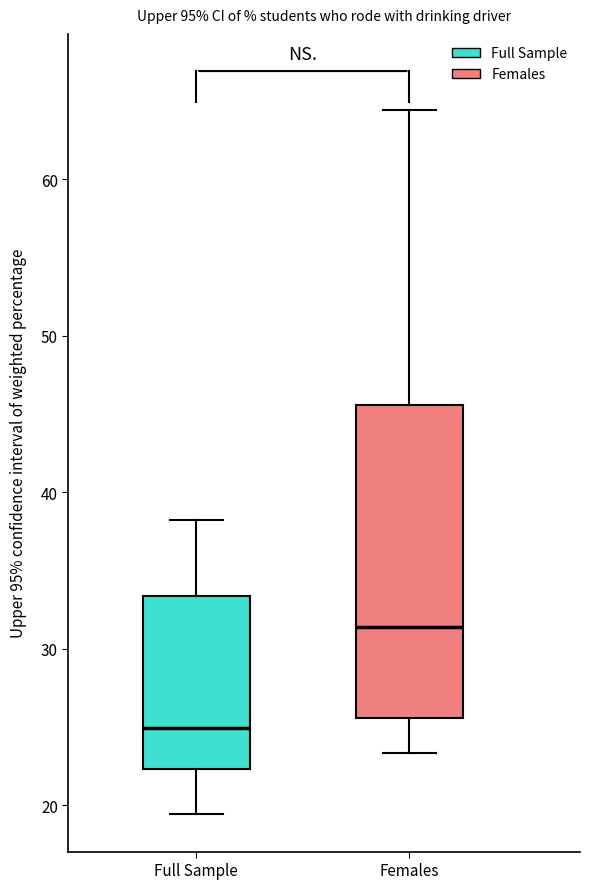

Reading left to right, read every box against the y-axis: the position of its median line, the range the box covers, and the ends of its whiskers. The values are not printed on the chart, so give them approximately, as read against the axis.

Full Sample: median 25, box 22 to 33, whiskers 19 to 38
Females: median 31, box 26 to 46, whiskers 23 to 64